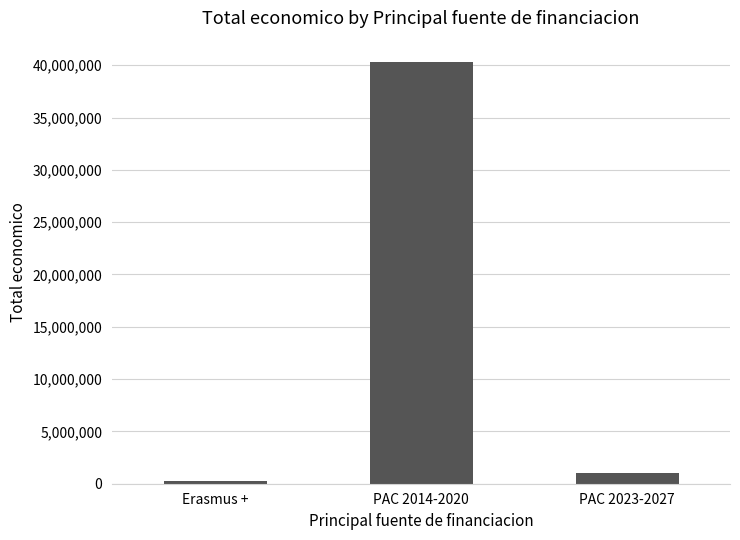

Reading right to left, what are all the values shown in this chart?

985249	40329900	250000